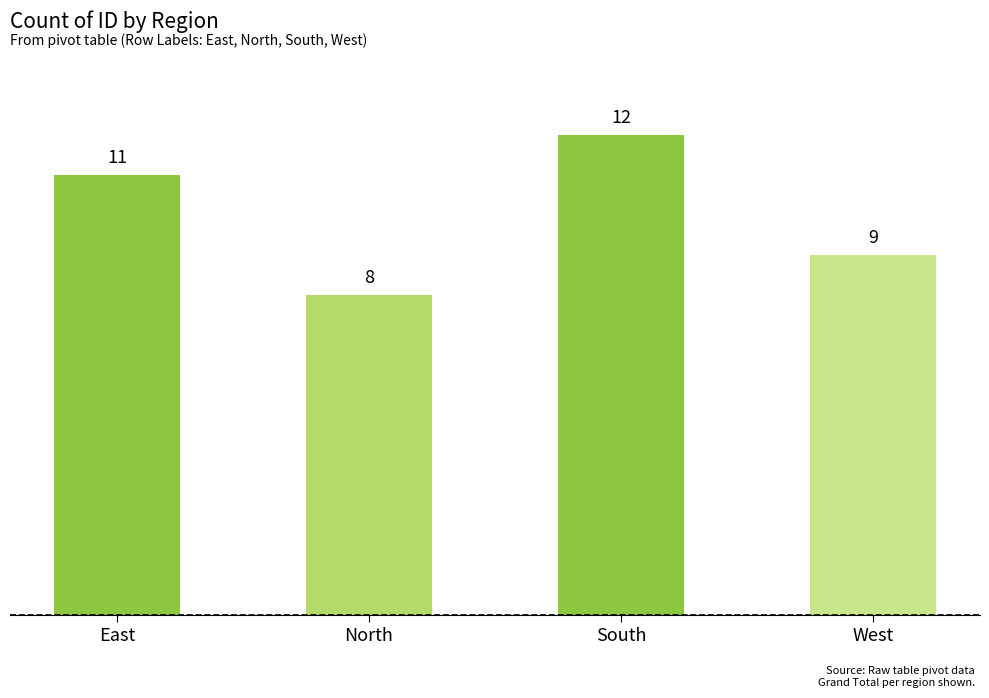

Does the chart contain stacked bars?

No